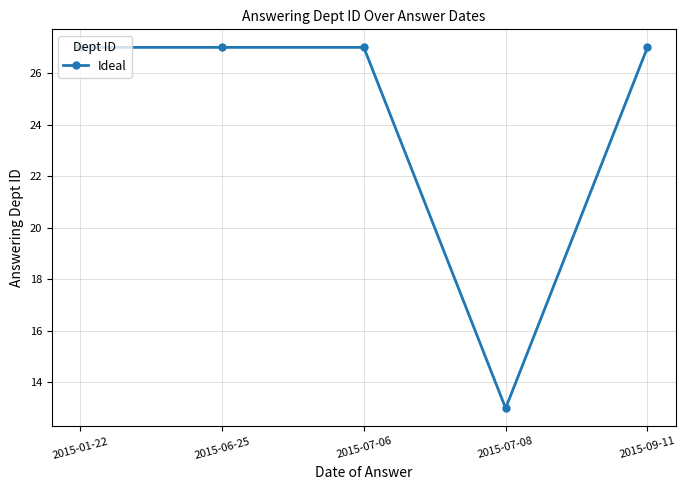

Which category has the lowest value across all series?

2015-07-08